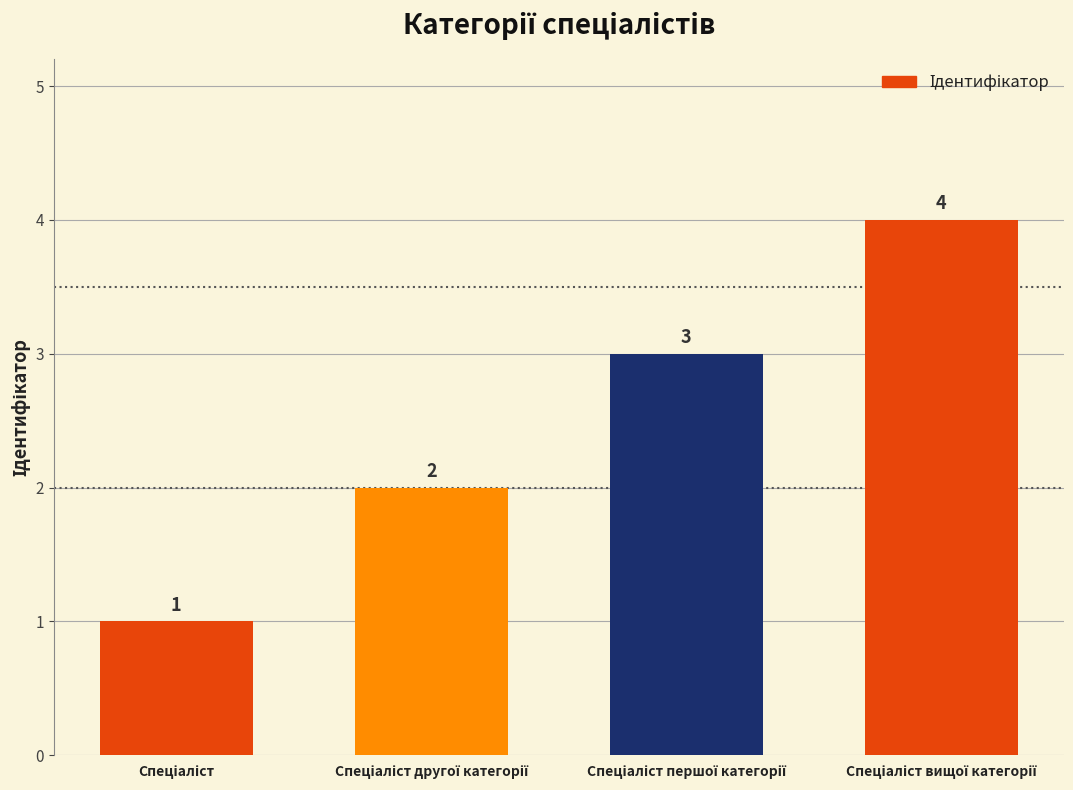

How many bars are there in total?

4